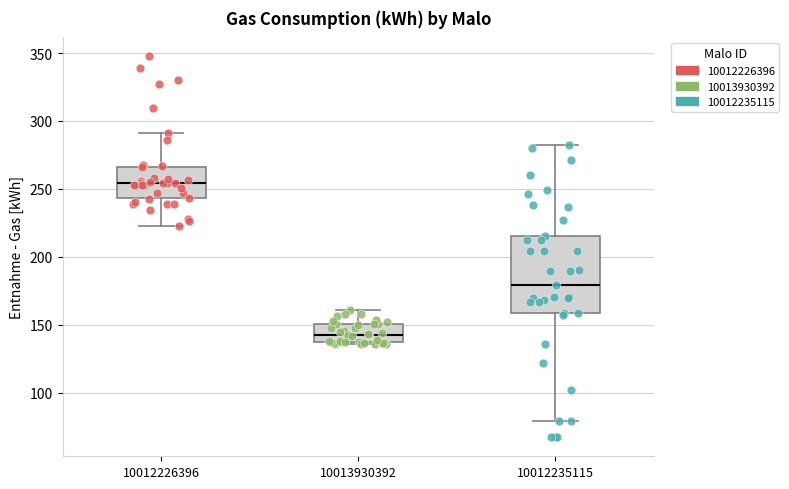

Reading left to right, read every box against the y-axis: the position of its median line, the range the box covers, and the ends of its whiskers. The values are not printed on the chart, so give them approximately, as read against the axis.

10012226396: median 255, box 245 to 265, whiskers 225 to 290
10013930392: median 140, box 135 to 150, whiskers 135 (just below the box's lower edge) to 160
10012235115: median 180, box 160 to 215, whiskers 80 to 285